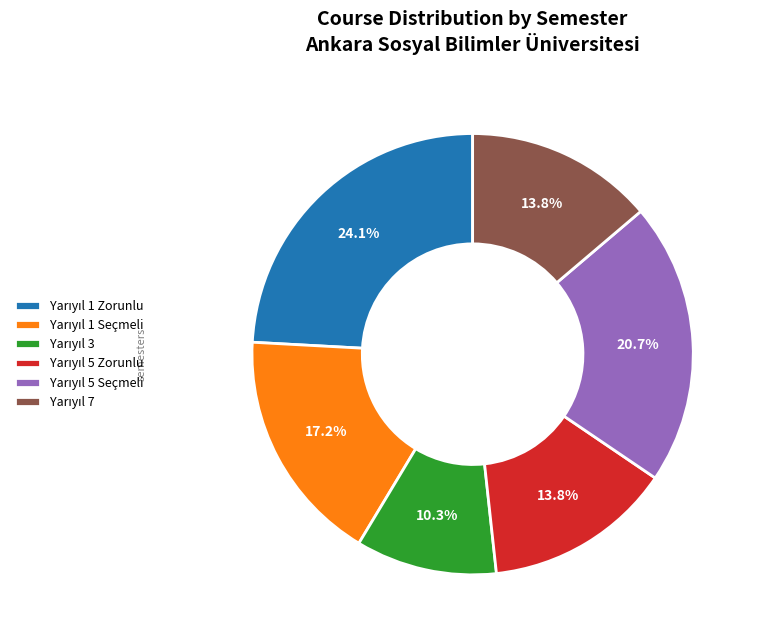

Is there any slice that represents more than half of the pie?

No